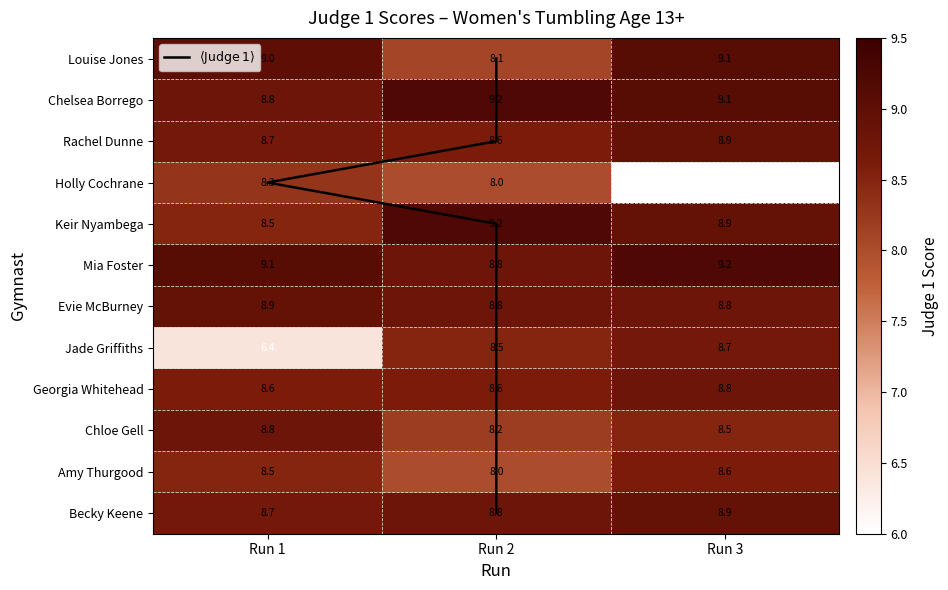

Which series has the largest total across all categories?

Chelsea Borrego